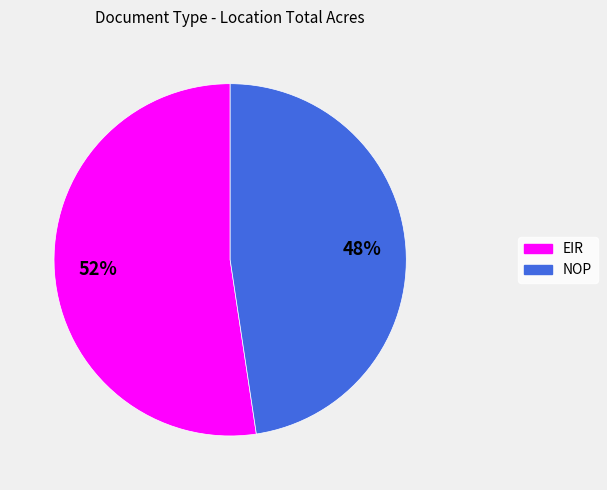

How many slices are in this pie chart?

2